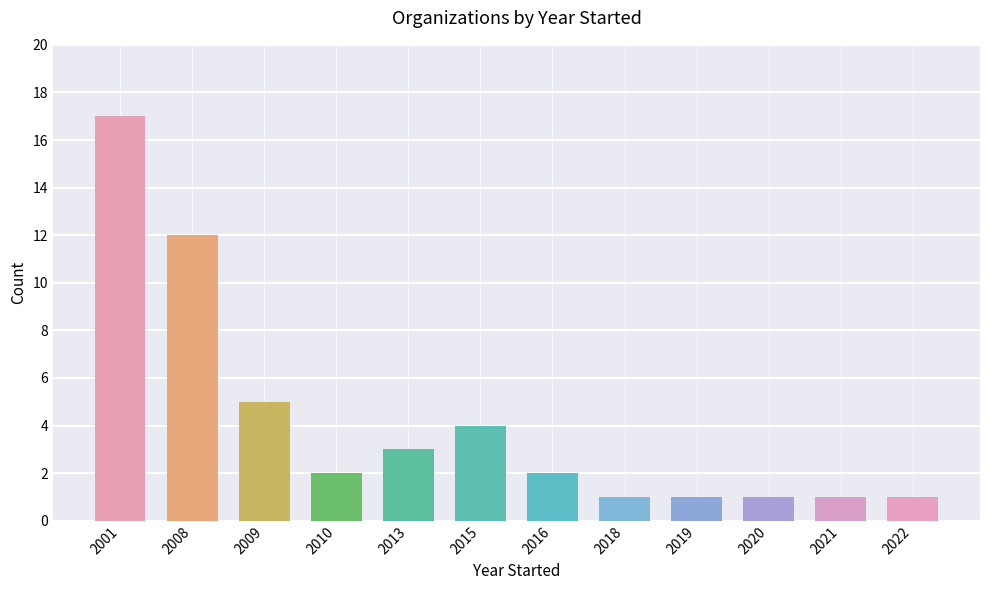

What is the greatest value displayed?

17